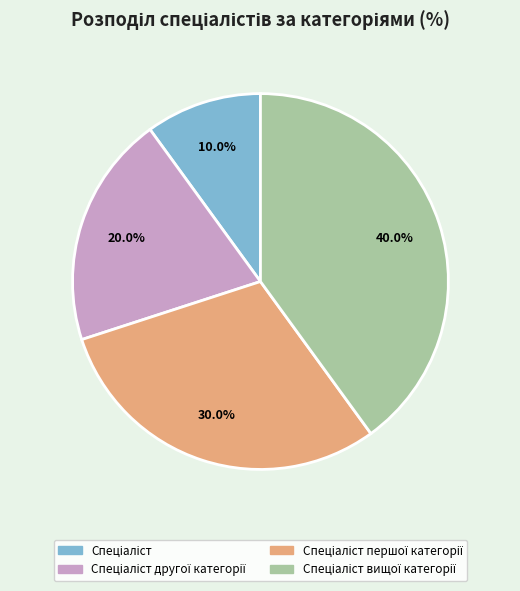

Does any single category account for the majority?

No